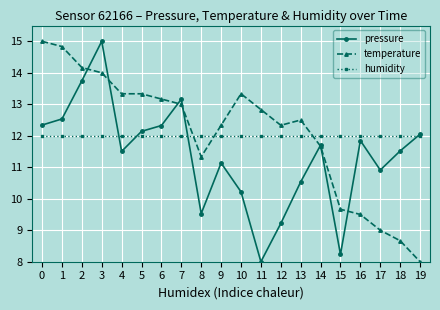

Which series ends up on top after the final intersection of temperature and humidity?

humidity